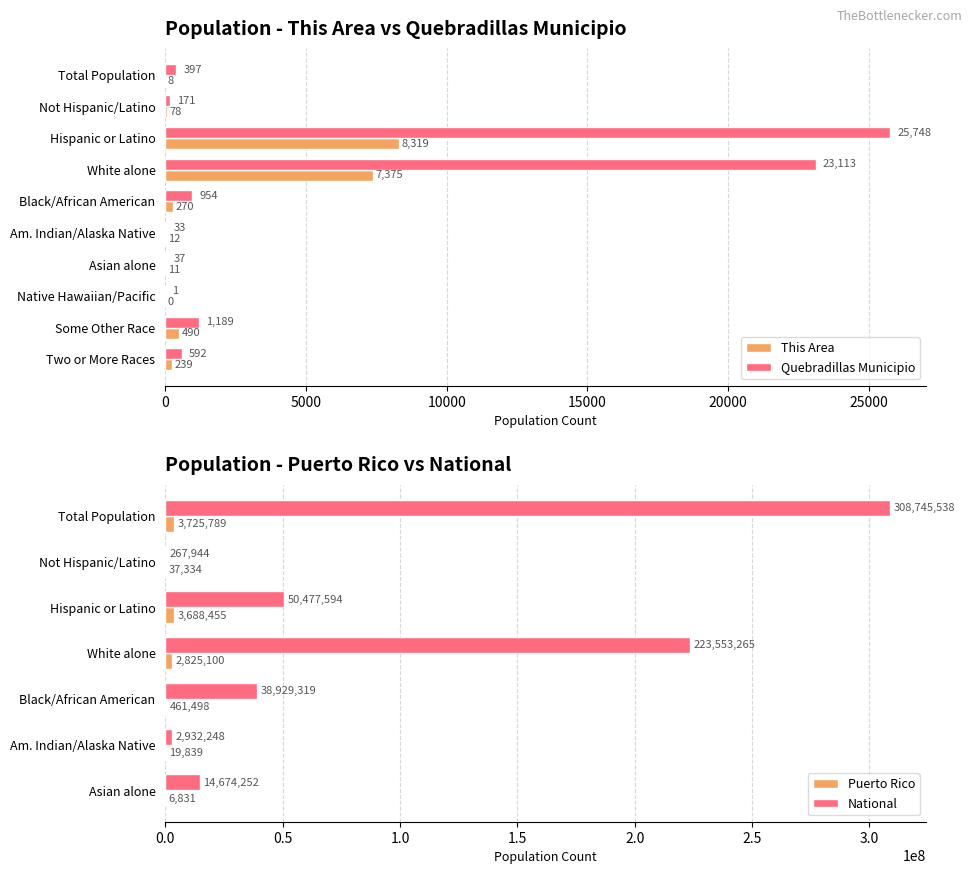

Does the chart contain stacked bars?

No